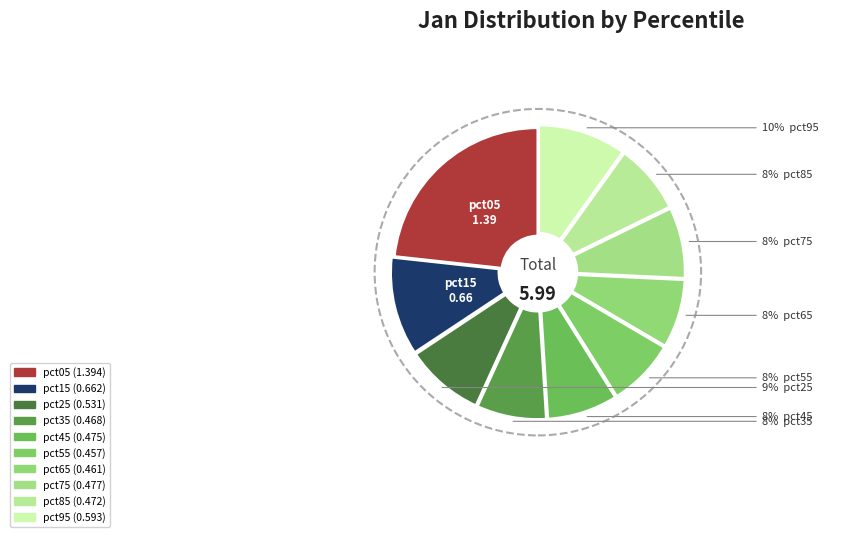

To the nearest percent, what is the average slice percentage?

10%